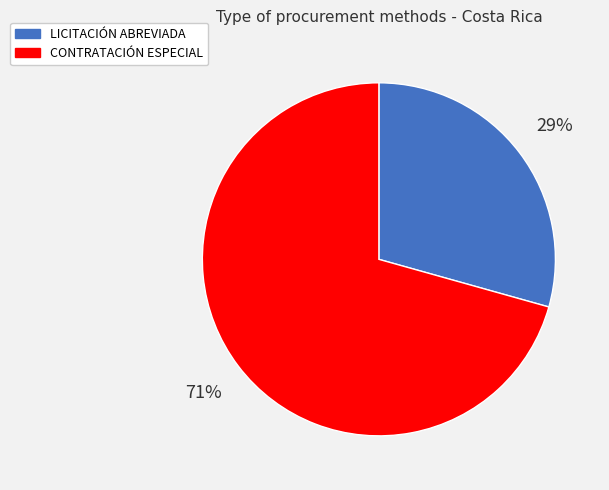

True or false: LICITACIÓN ABREVIADA accounts for 29% of the total.

True